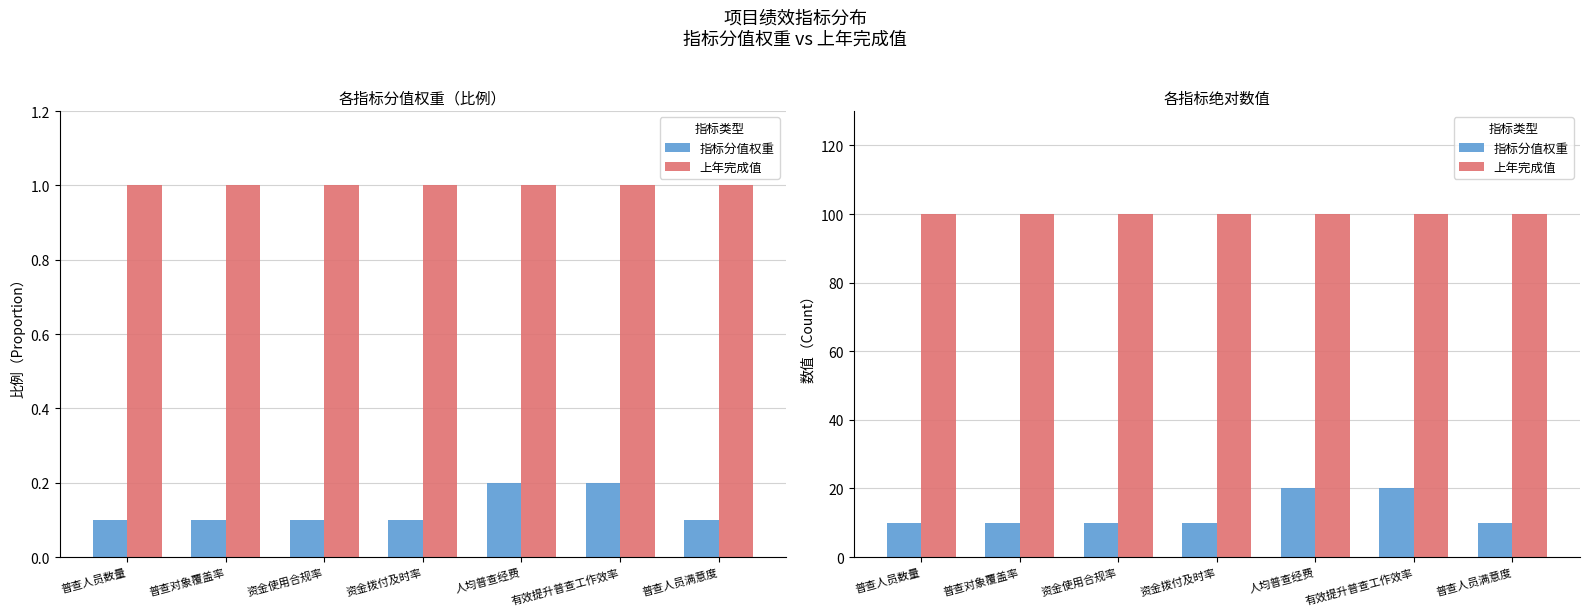

The 上年完成值 series shows 100 at 普查人员满意度. True or false?

True